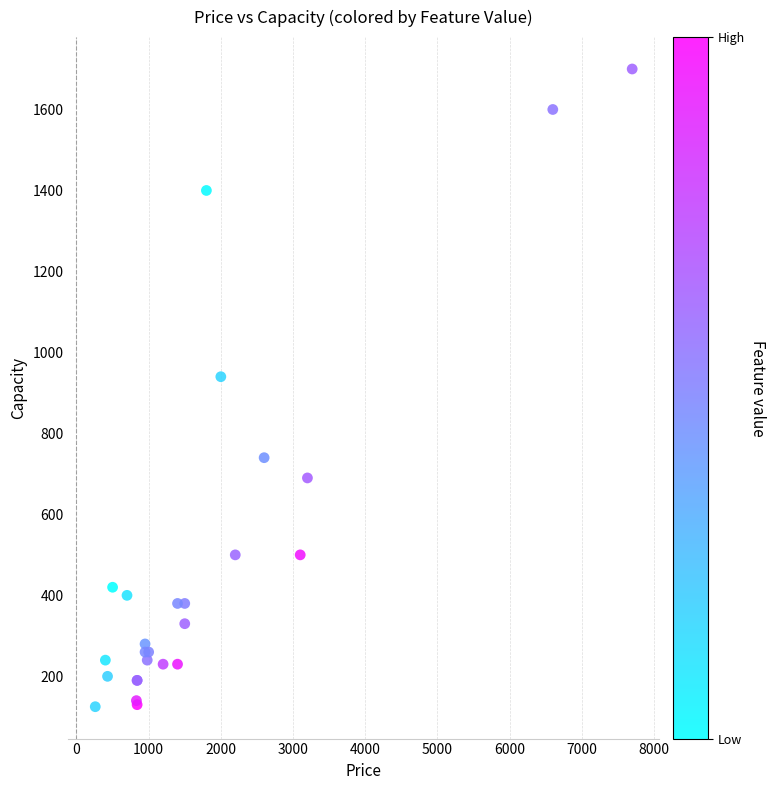

What Y value in the scatter plot is closest to 912?

940